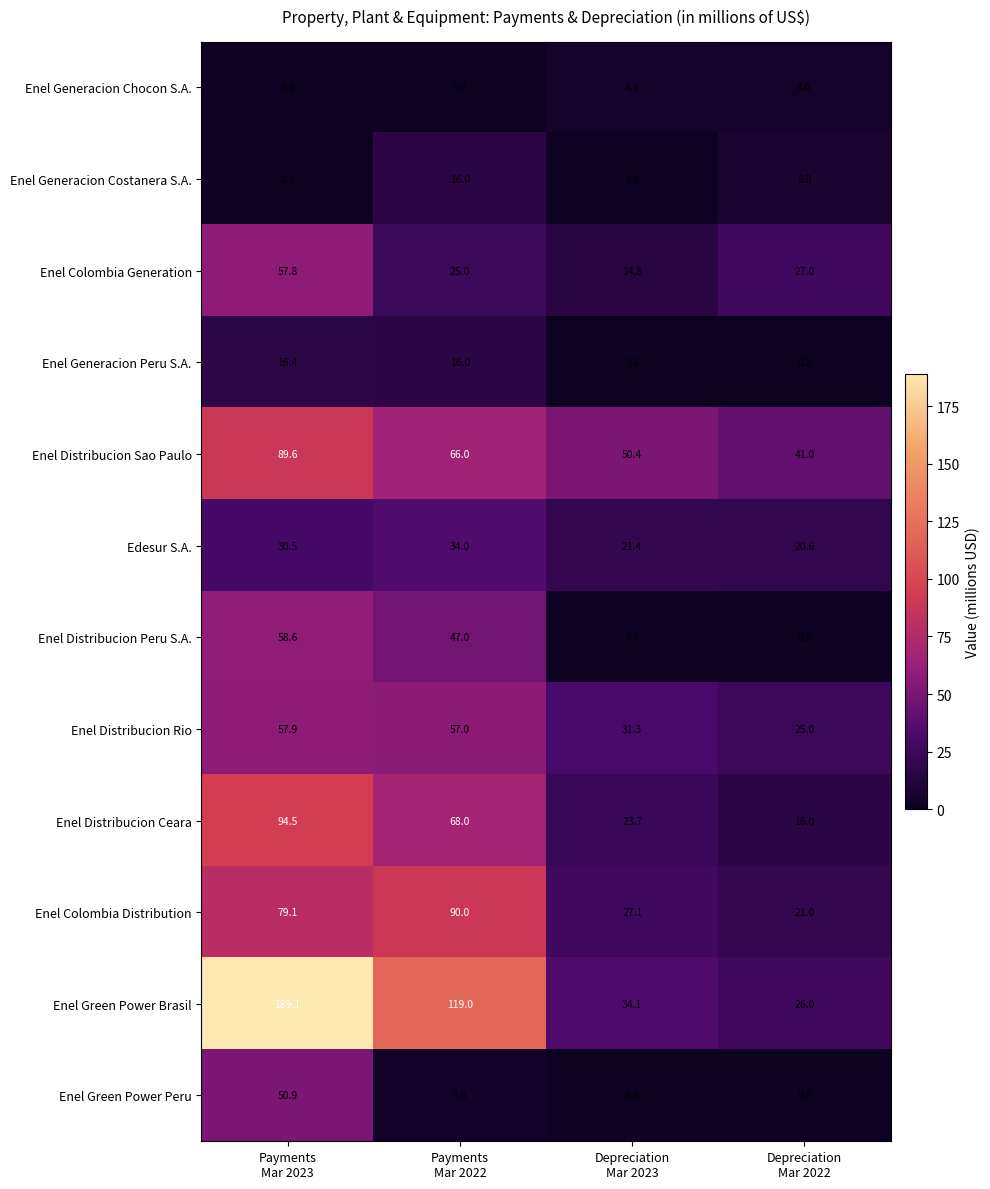

What is the spread (max minus min) of values at Depreciation
Mar 2023?

50.4